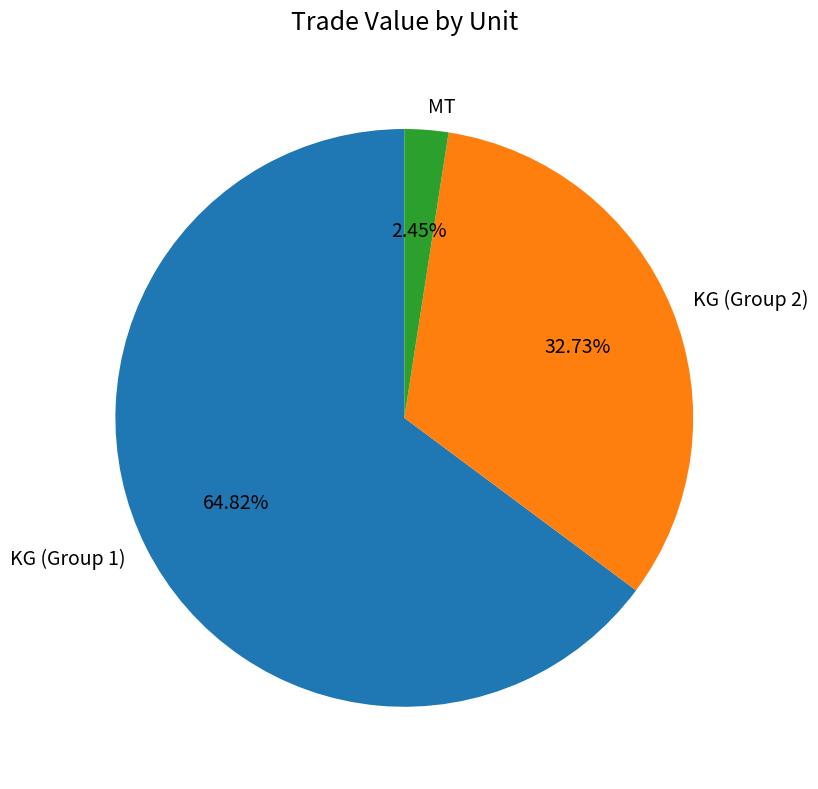

Do KG (Group 2) and MT together represent more than half of the pie?

No